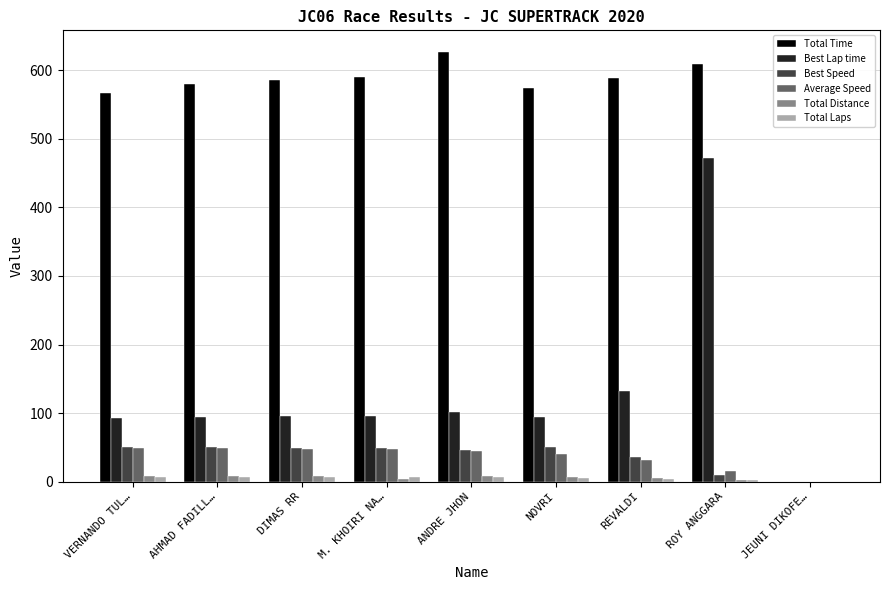

The Best Speed series shows 16.9 at ANDRE JHON. True or false?

False